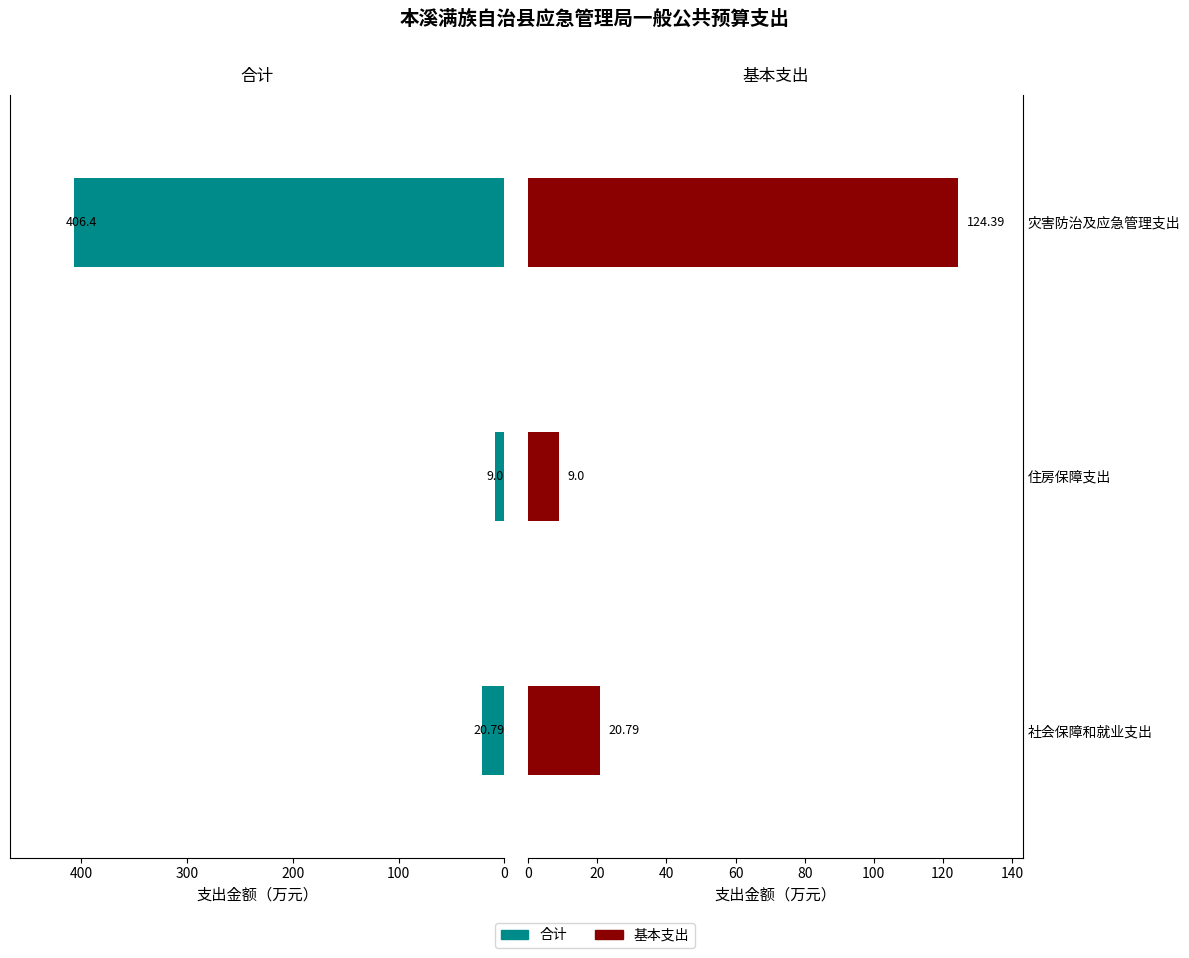

List the series in order of their peak value, highest first.

合计, 基本支出